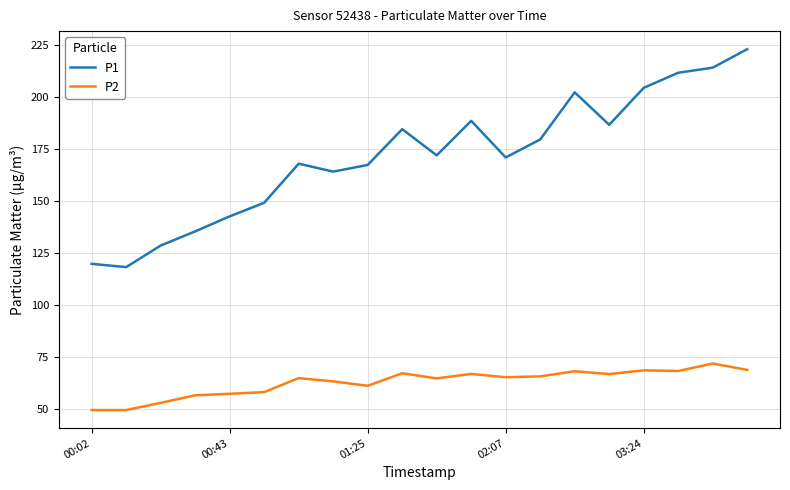

What is the smallest value displayed?

49.4